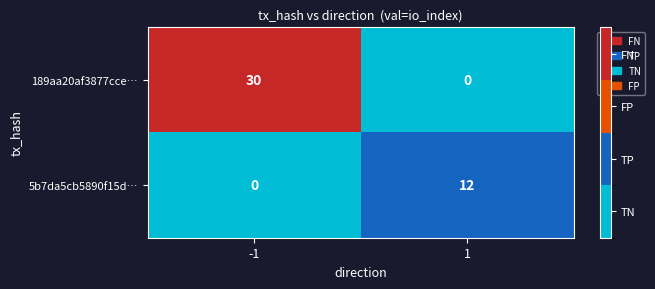

True or false: 5b7da5cb5890f15d… has a value of 12 at 1.

True